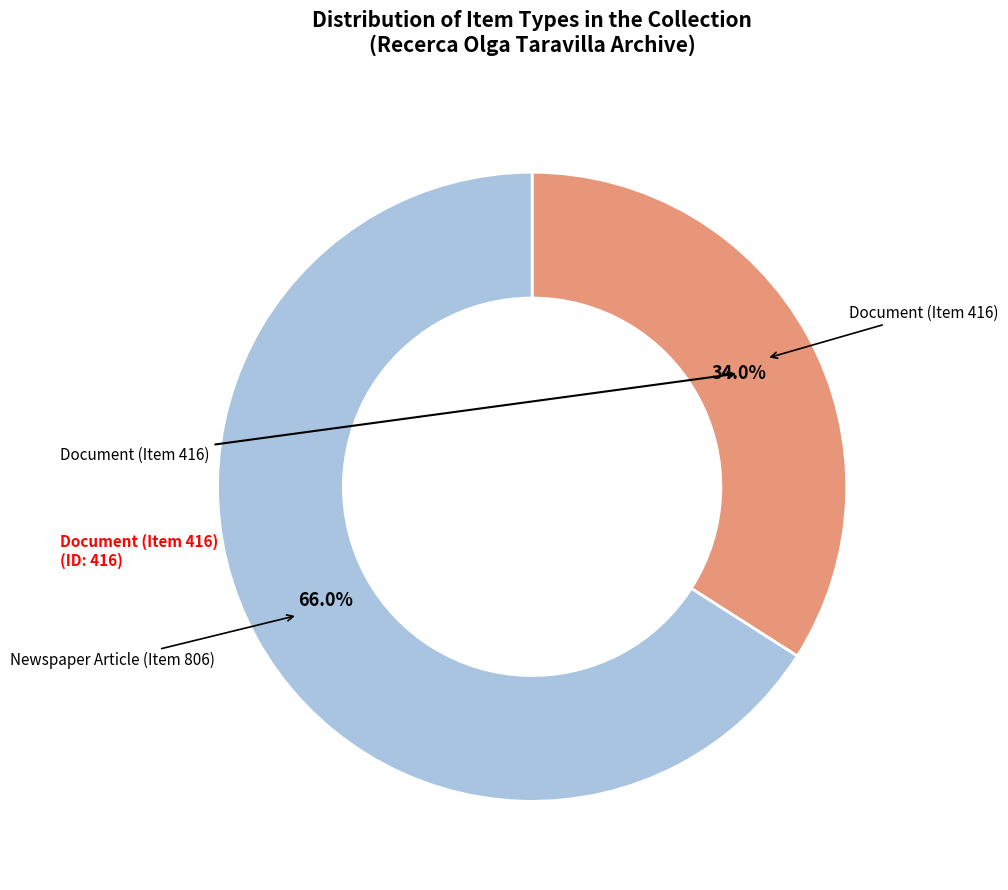

Is there a majority slice in this chart?

Yes